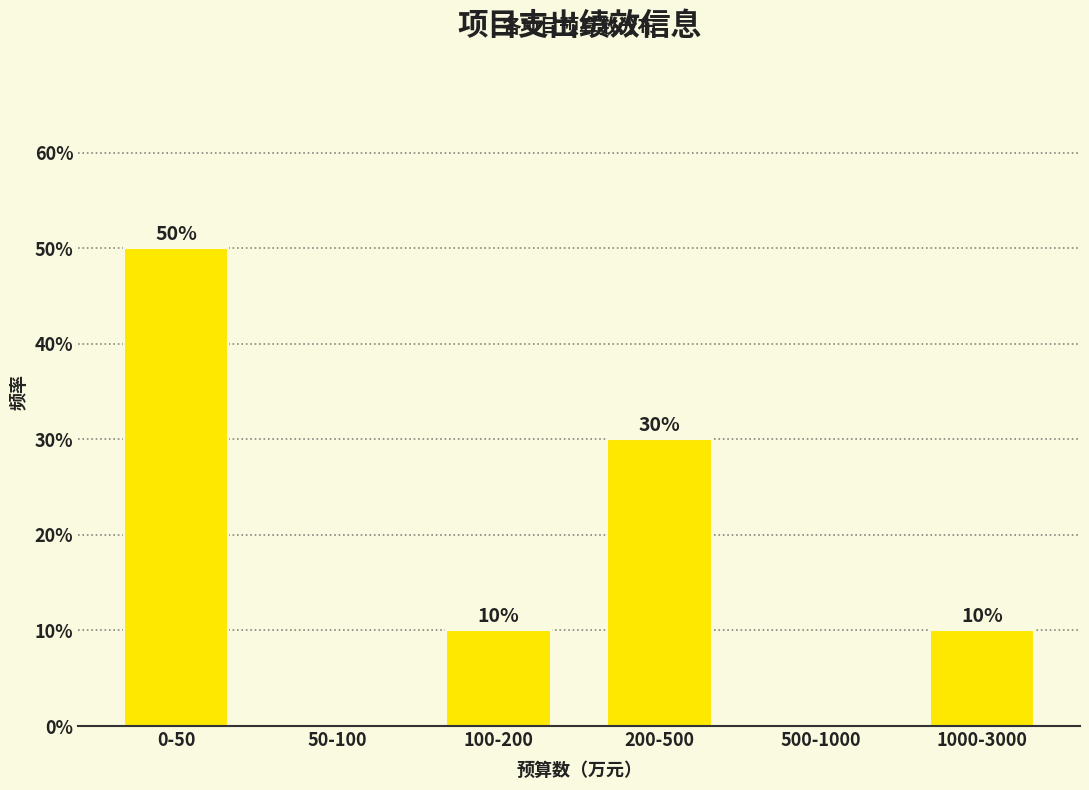

Reading right to left, what are all the values shown in this chart?

1000-3000=10	500-1000=0	200-500=30	100-200=10	50-100=0	0-50=50